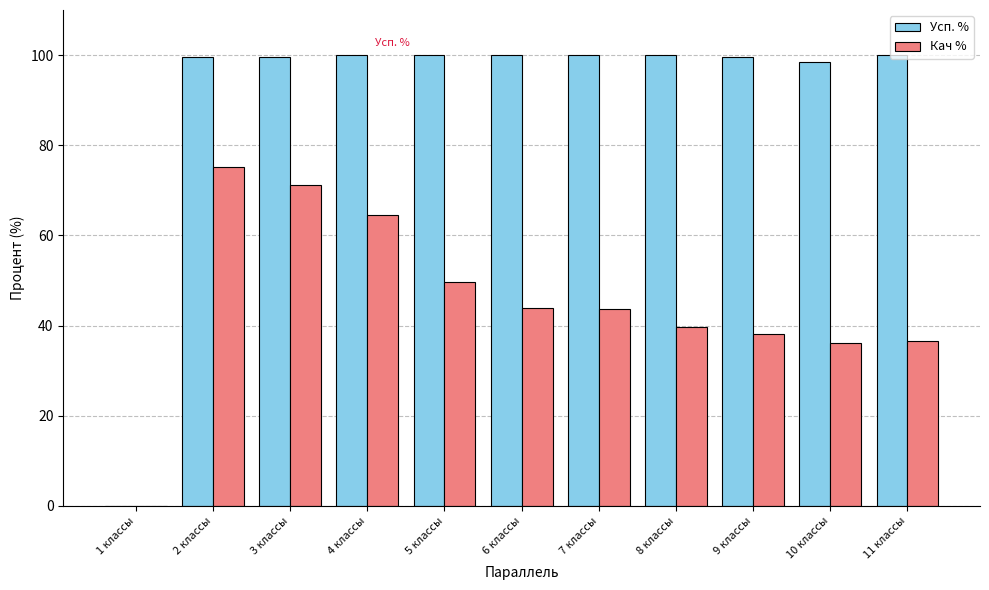

What is the sum of all Кач % values?

498.9